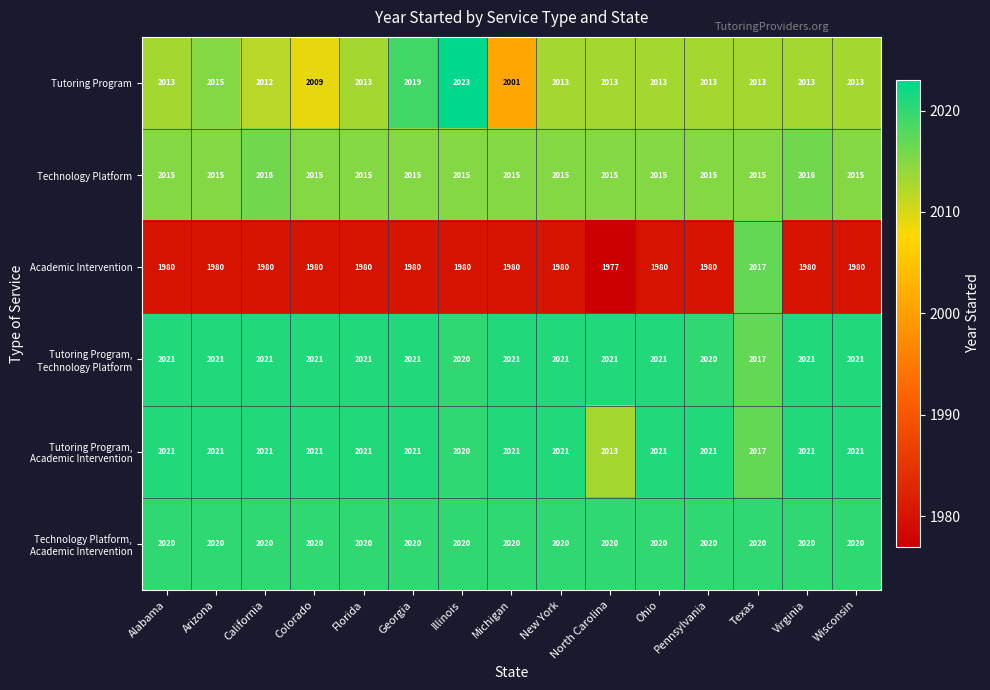

Count the number of data series in this chart.

6